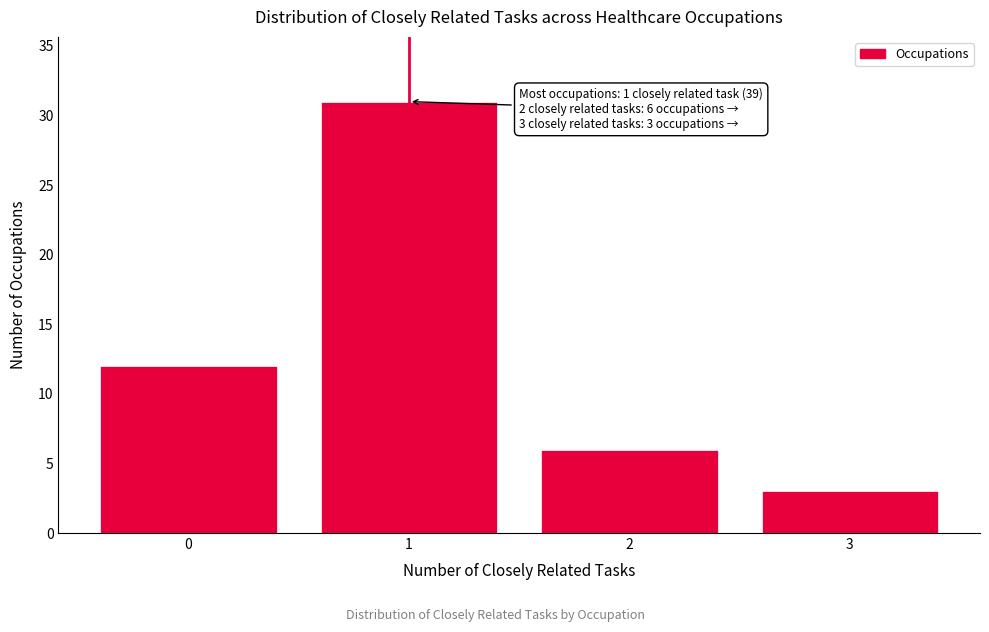

Reading left to right, list all the values displayed in this chart.

0=12	1=31	2=6	3=3